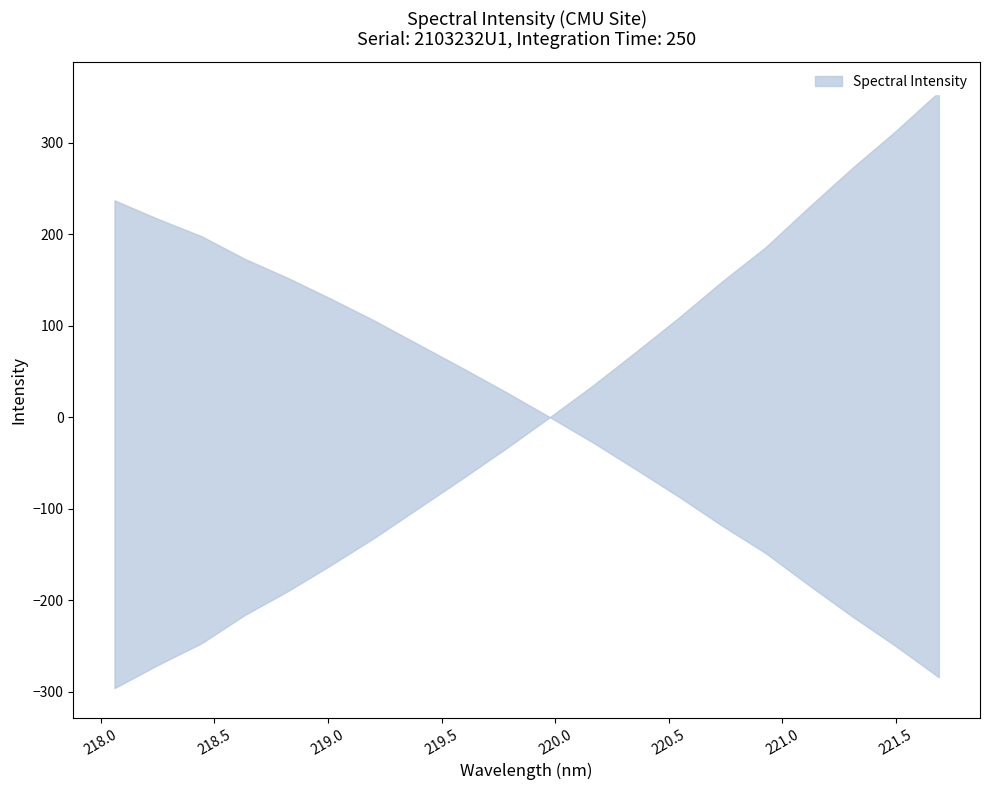

The chart shows a value of 2367.8 at 218.8244. True or false?

False